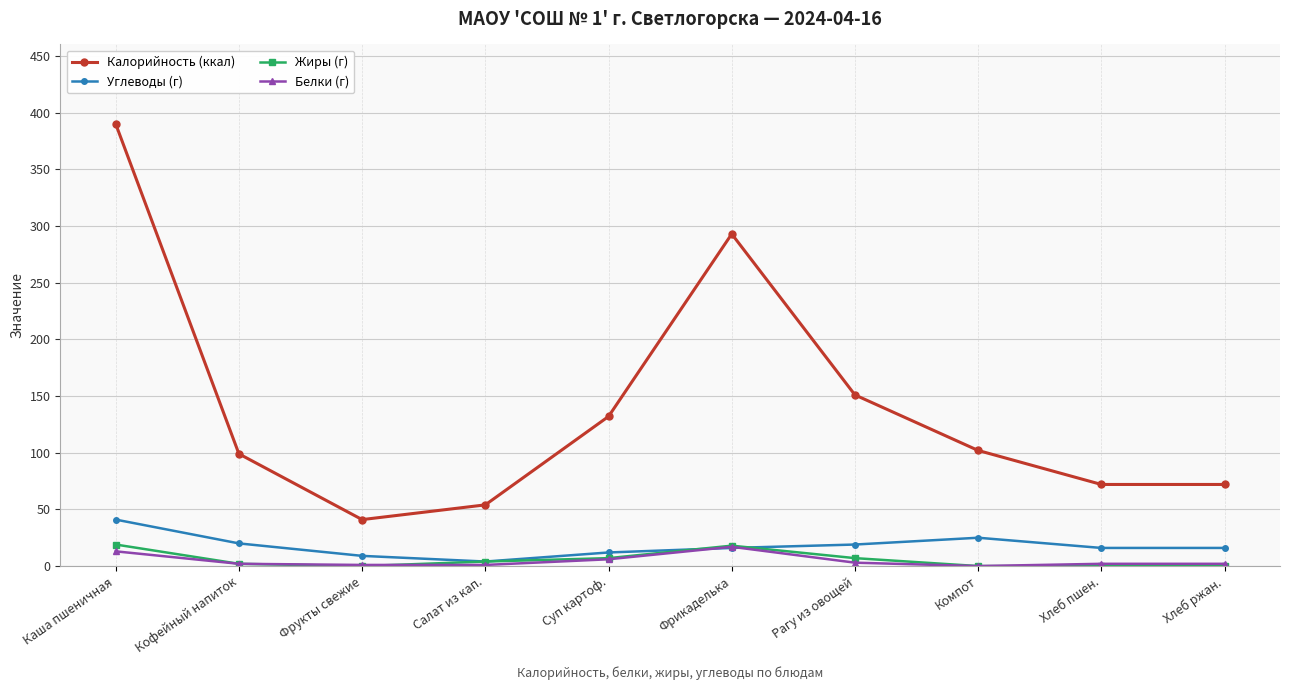

What is the greatest value displayed?

390